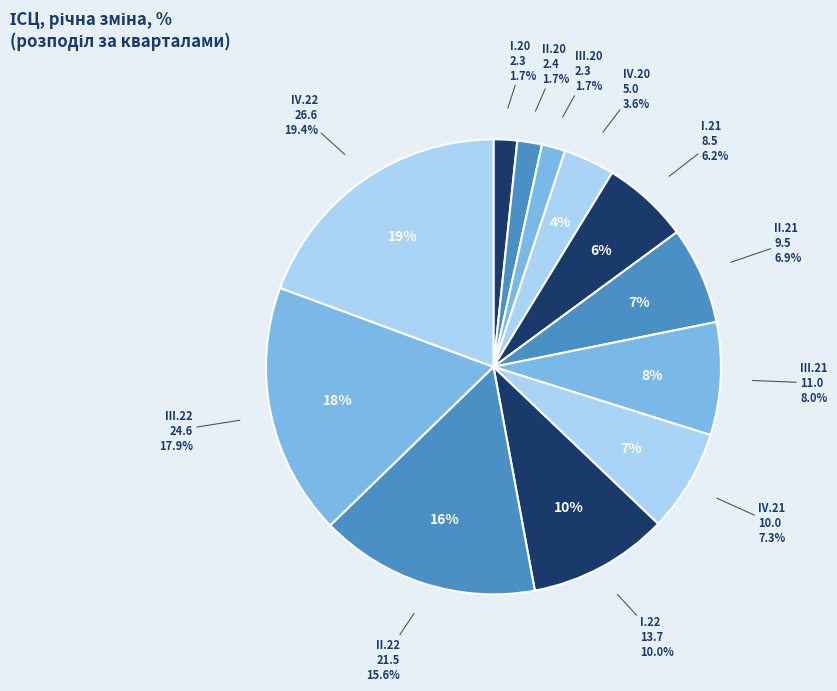

To the nearest percent, what is the difference between the IV.21 and III.20 slice percentages?

6%